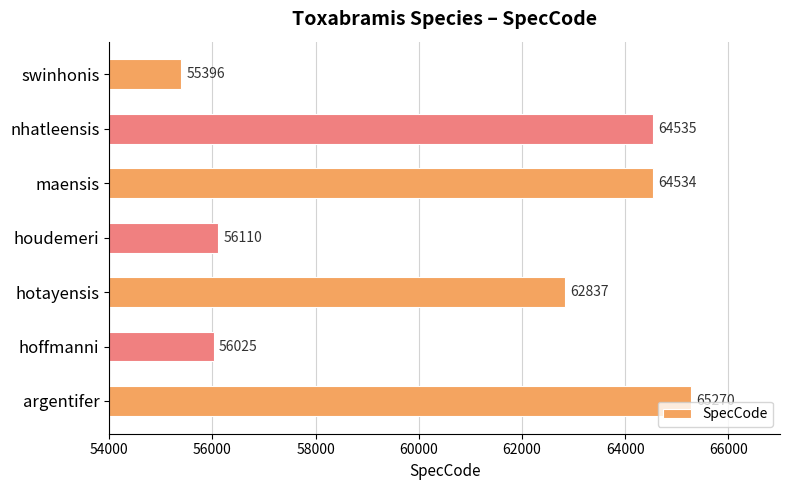

List the labels in order of value, largest first.

argentifer, nhatleensis, maensis, hotayensis, houdemeri, hoffmanni, swinhonis